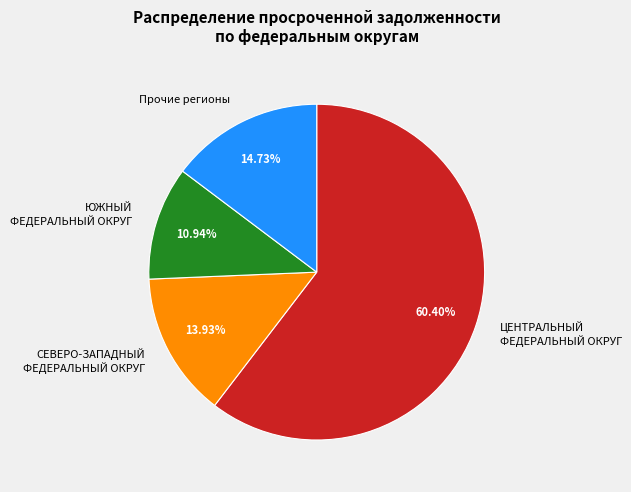

What percentage is the ЦЕНТРАЛЬНЫЙ ФЕДЕРАЛЬНЫЙ ОКРУГ slice, to the nearest percent?

60%